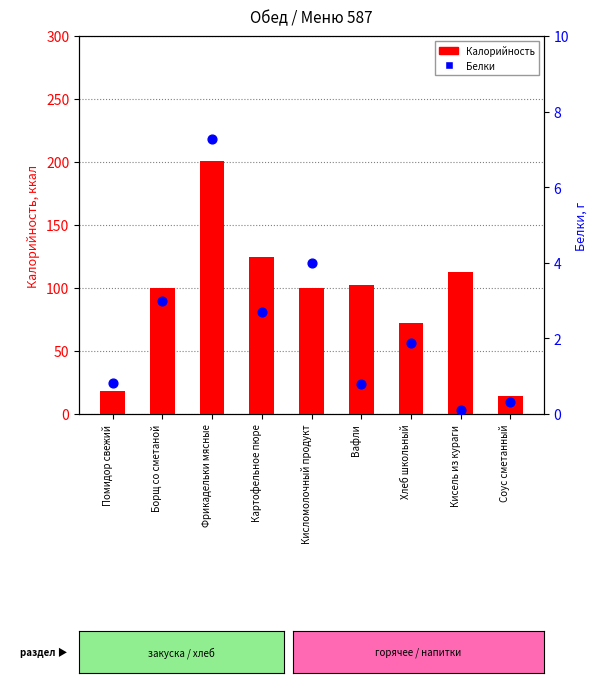

Which series reaches the minimum Y coordinate?

Белки